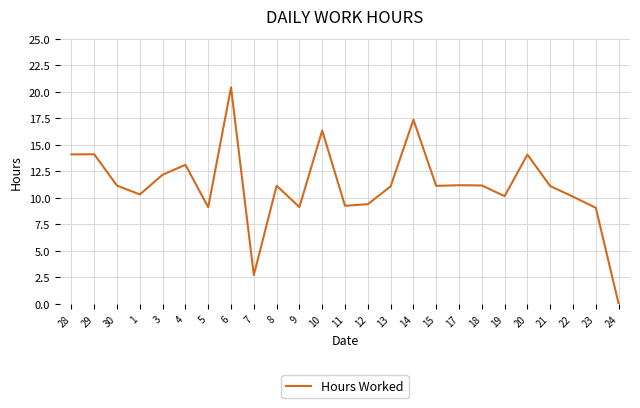

True or false: there are more than 1 points higher than both neighbors.

True